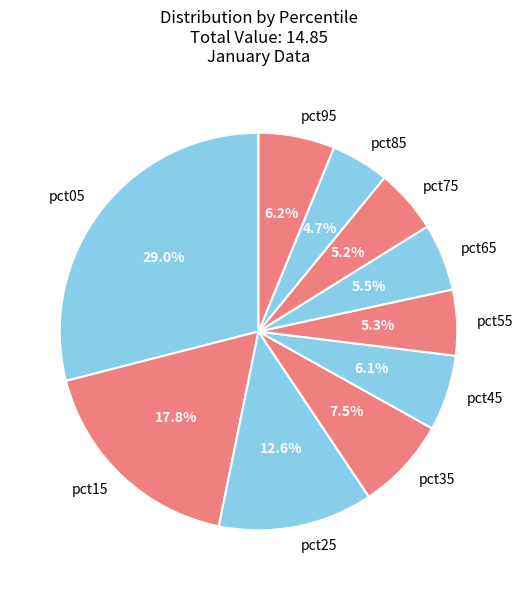

How many slices are in this pie chart?

10